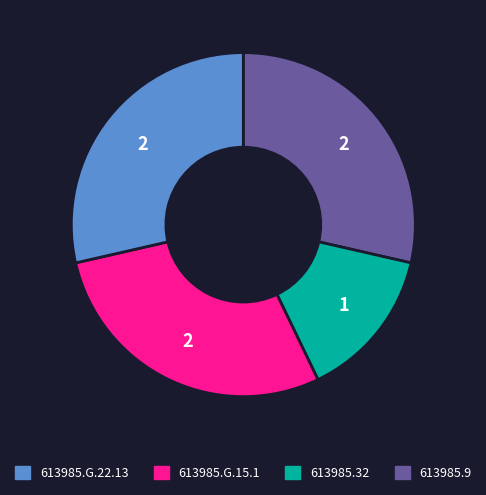

Is there a majority slice in this chart?

No